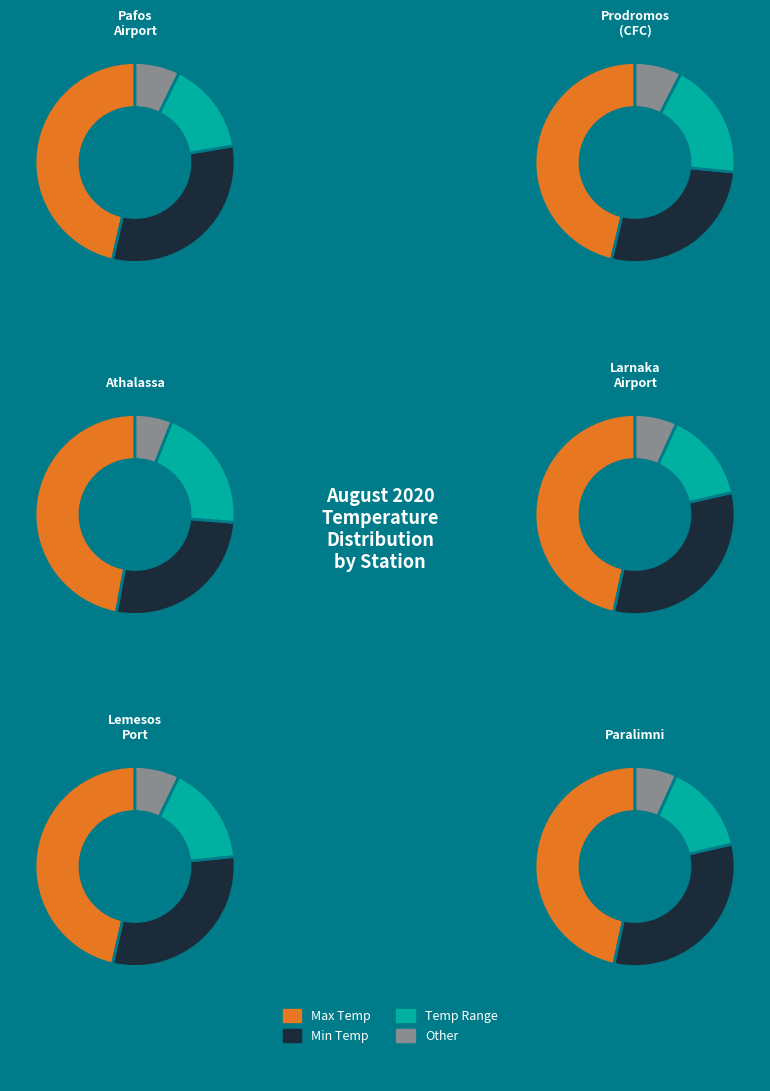

Is it true that 28 is 4% of the pie?

True